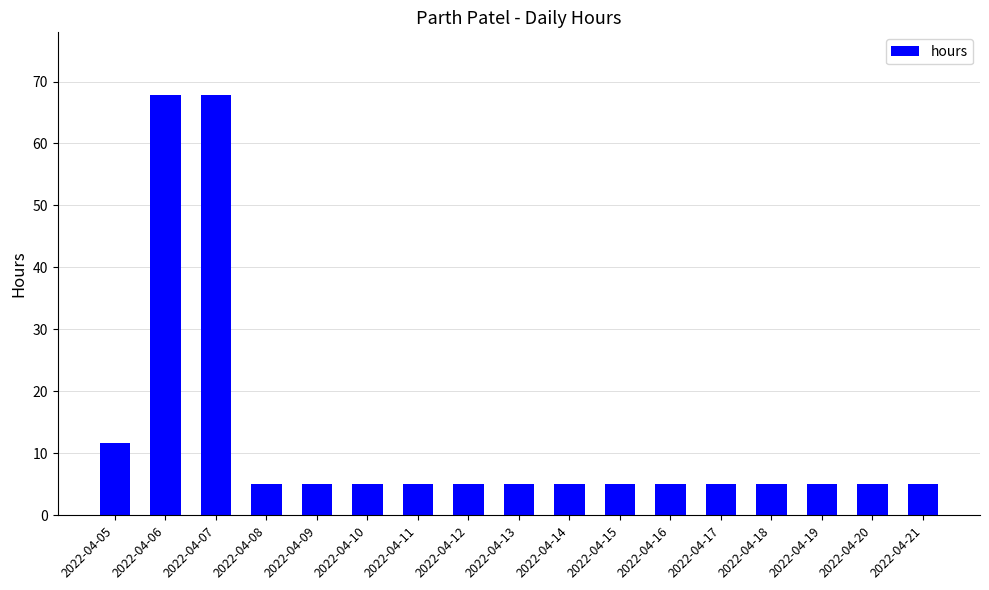

Approximately how many times larger is the value at 2022-04-05 compared to 2022-04-06?

0.2